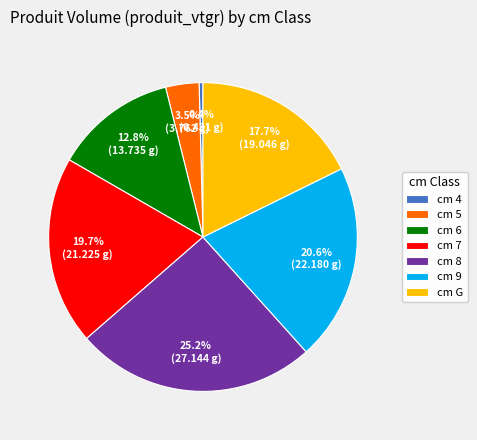

Rank the categories by value from highest to lowest.

cm 8, cm 9, cm 7, cm G, cm 6, cm 5, cm 4